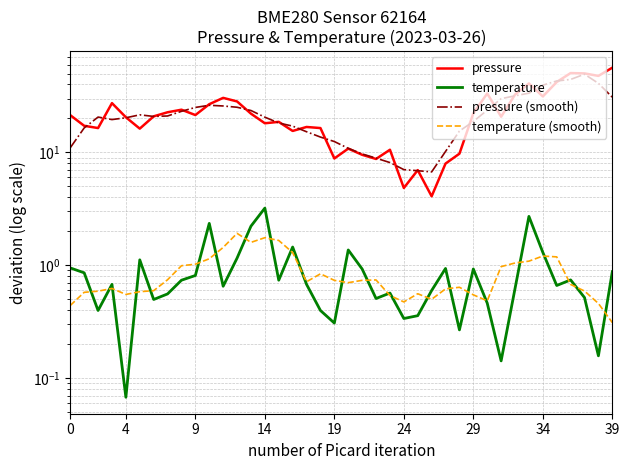

The pressure (smooth) series shows 13.7 at 18. True or false?

True